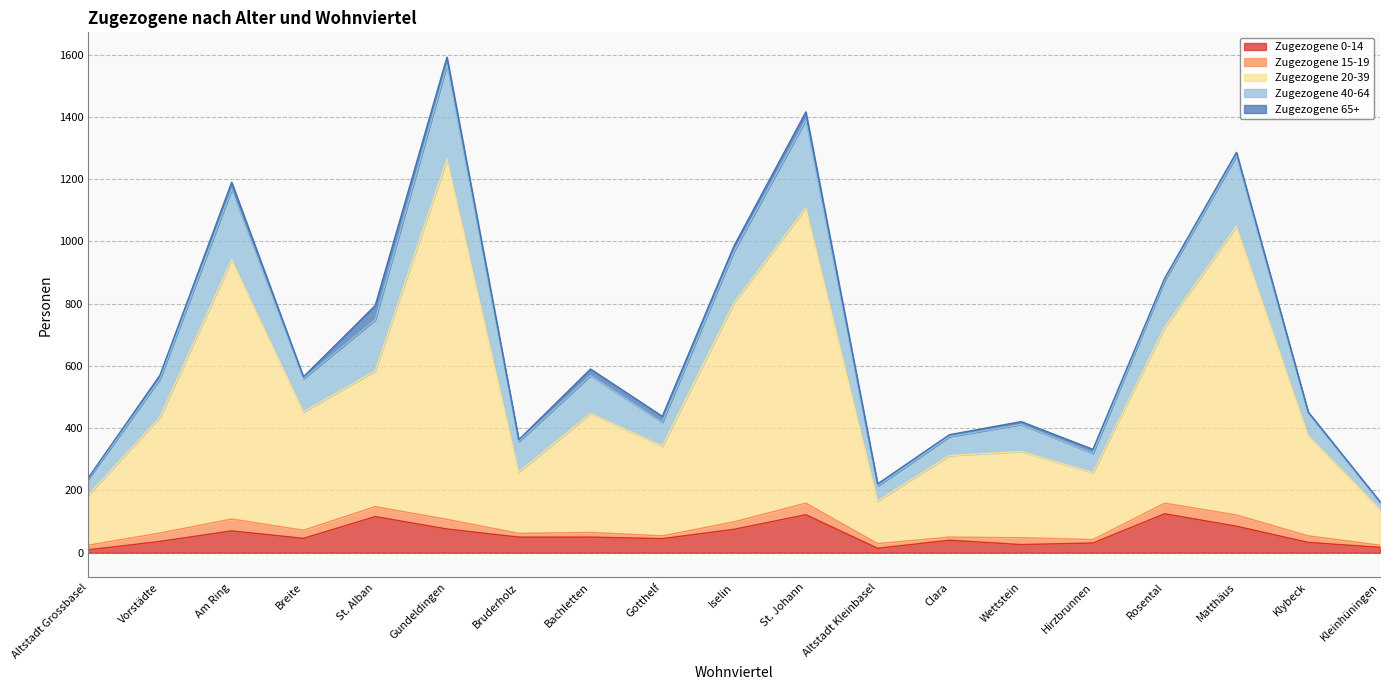

Rank the categories by Zugezogene 0-14 value from highest to lowest.

Rosental, St. Johann, St. Alban, Matthäus, Gundeldingen, Iselin, Am Ring, Bruderholz, Bachletten, Breite, Gotthelf, Clara, Vorstädte, Klybeck, Hirzbrunnen, Wettstein, Kleinhüningen, Altstadt Kleinbasel, Altstadt Grossbasel